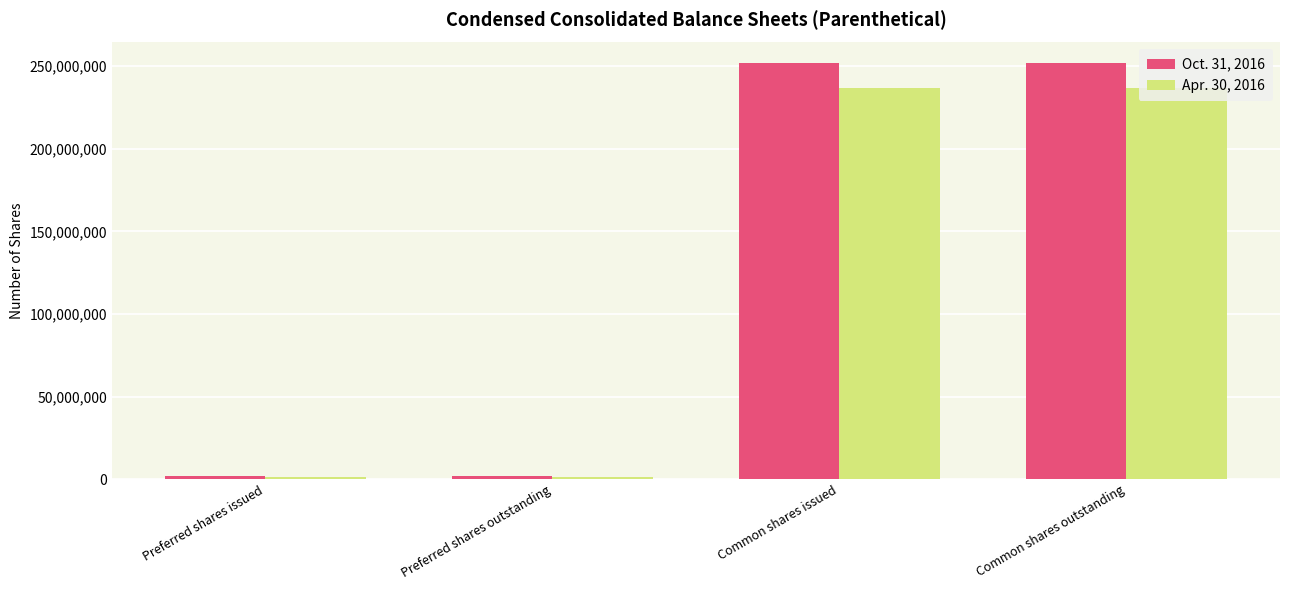

Is the value of Oct. 31, 2016 at Preferred shares outstanding greater than the value of Apr. 30, 2016 at Common shares issued?

No